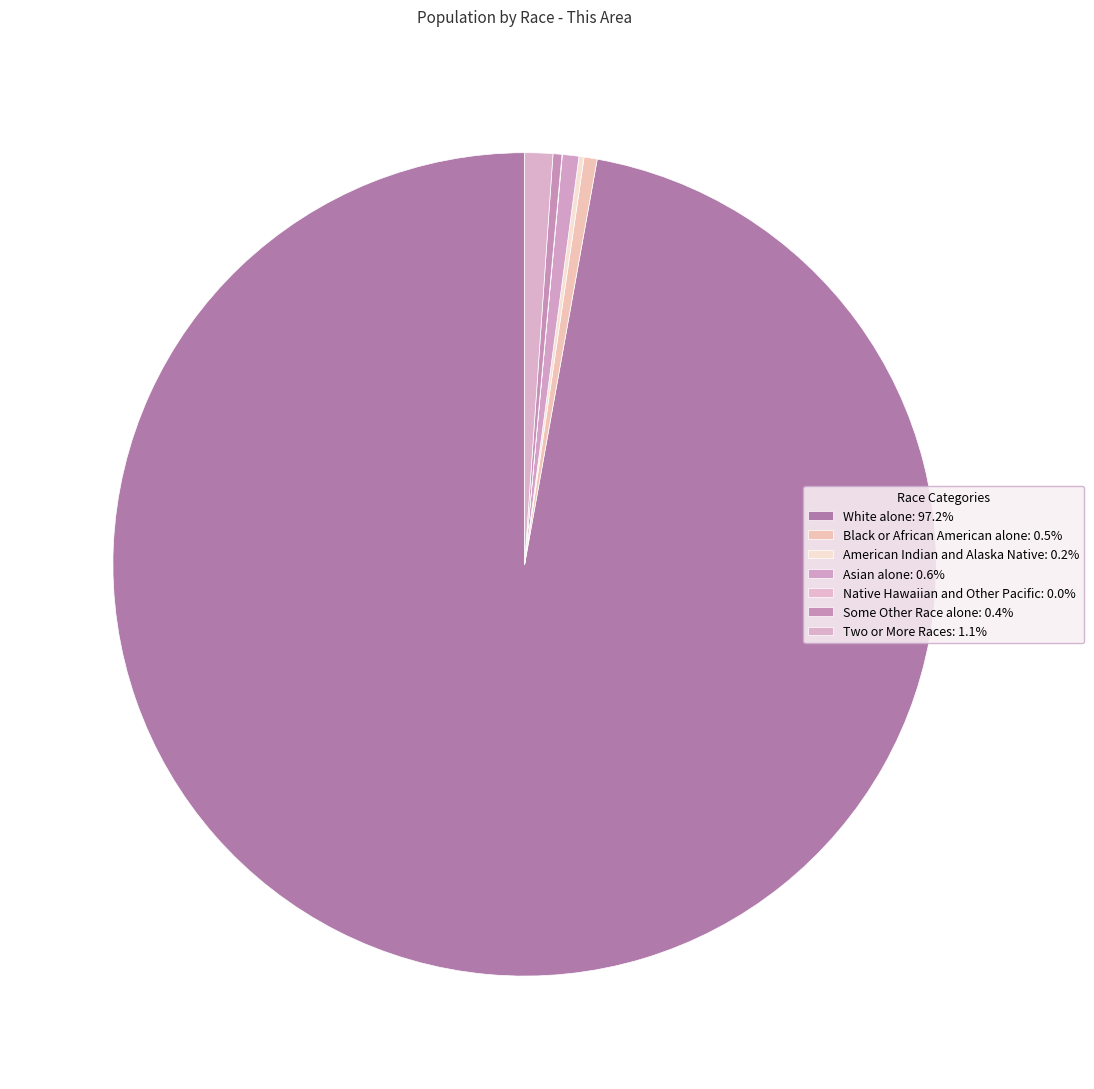

How many segments does this pie chart have?

7